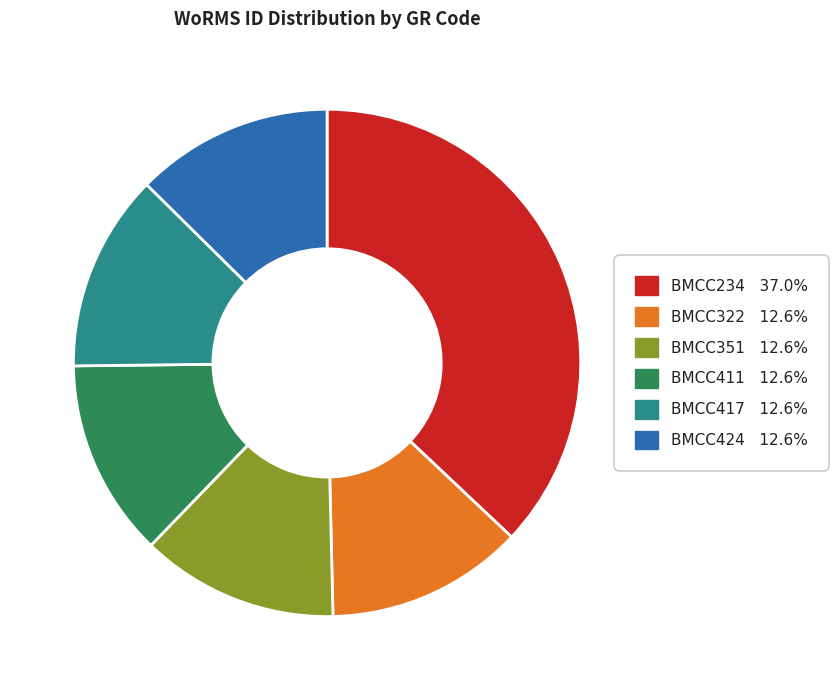

What is the ratio of the value at BMCC417 to the value at BMCC351?

1.0